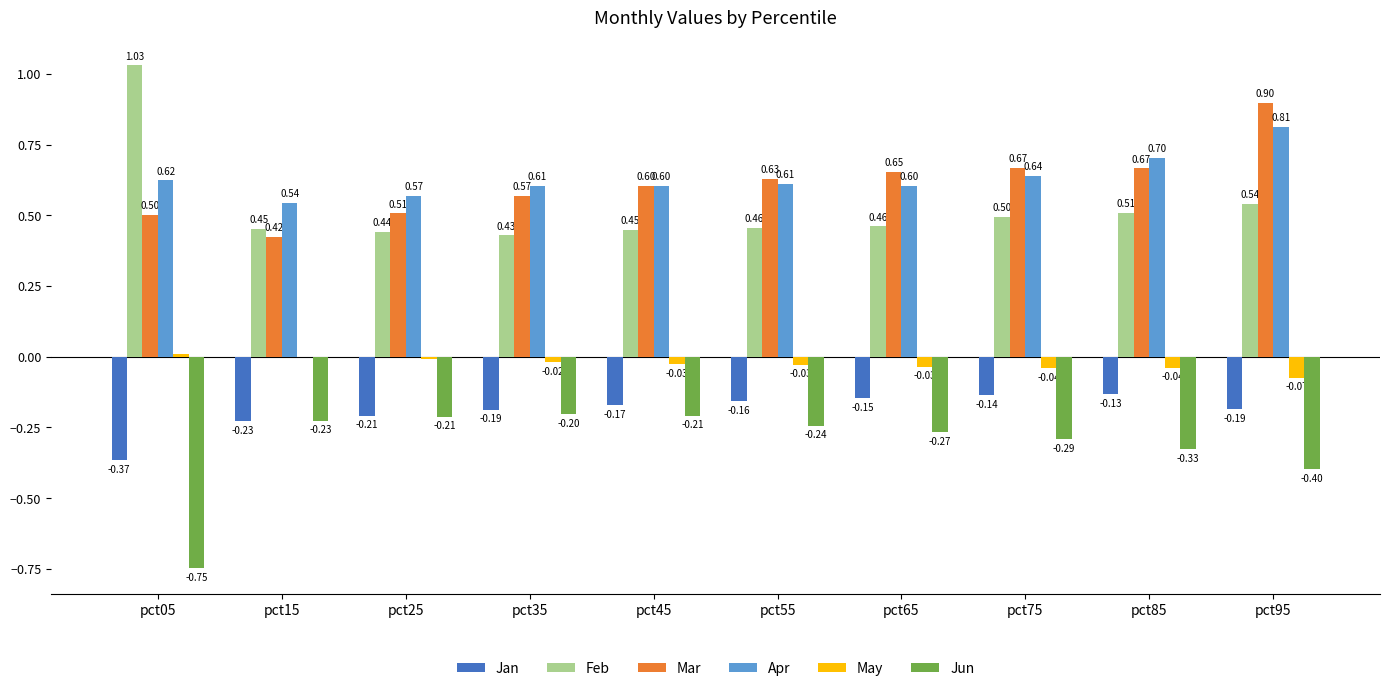

Which series has the widest spread of values?

Feb